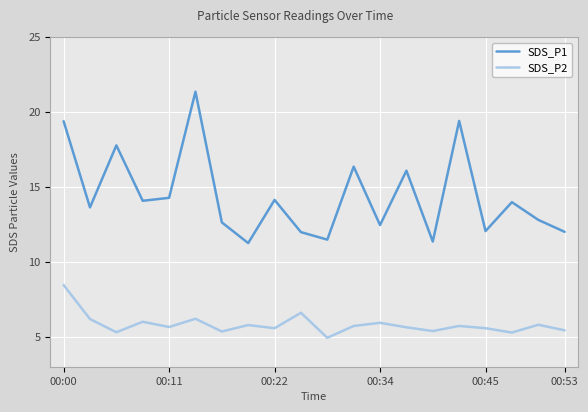

True or false: SDS_P1 and SDS_P2 intersect in this chart.

False